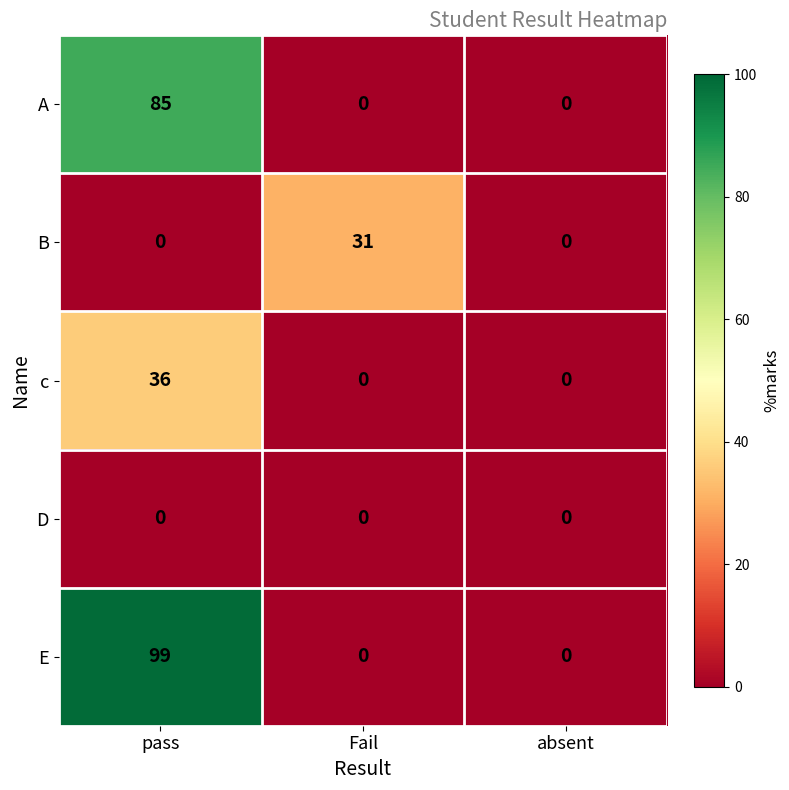

Reading left to right, what are all the values shown in this chart?

A: pass=85	Fail=0	absent=0
B: pass=0	Fail=31	absent=0
c: pass=36	Fail=0	absent=0
D: pass=0	Fail=0	absent=0
E: pass=99	Fail=0	absent=0